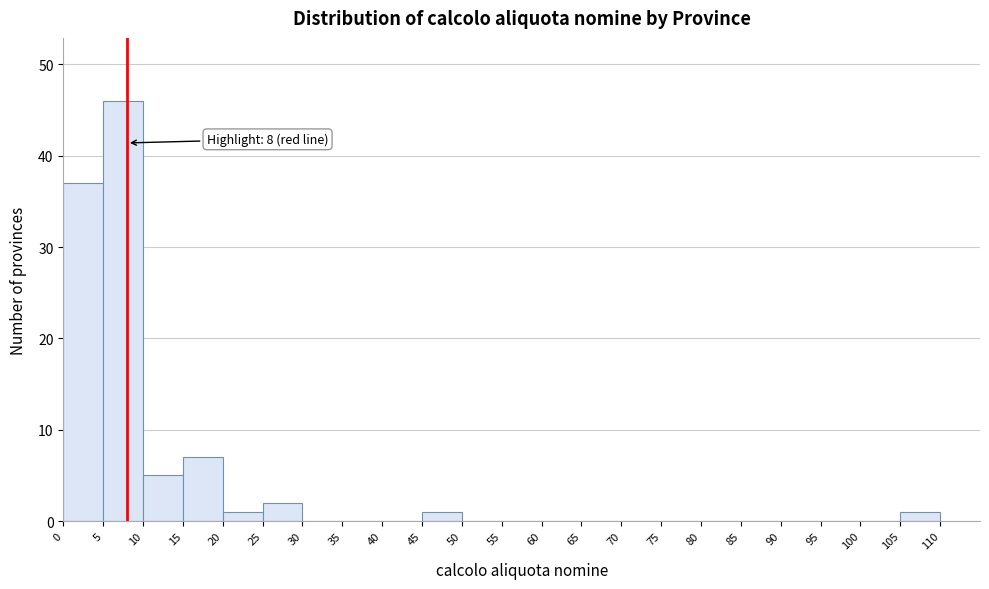

Over which range of the x-axis is the bar tallest?

5 to 10